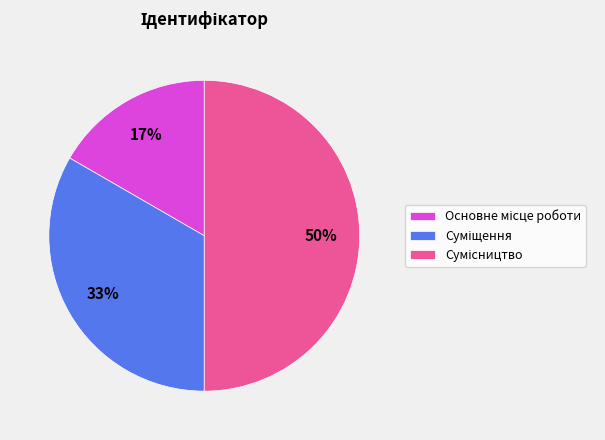

To the nearest percent, what is the difference between the largest and smallest slice percentages?

33%